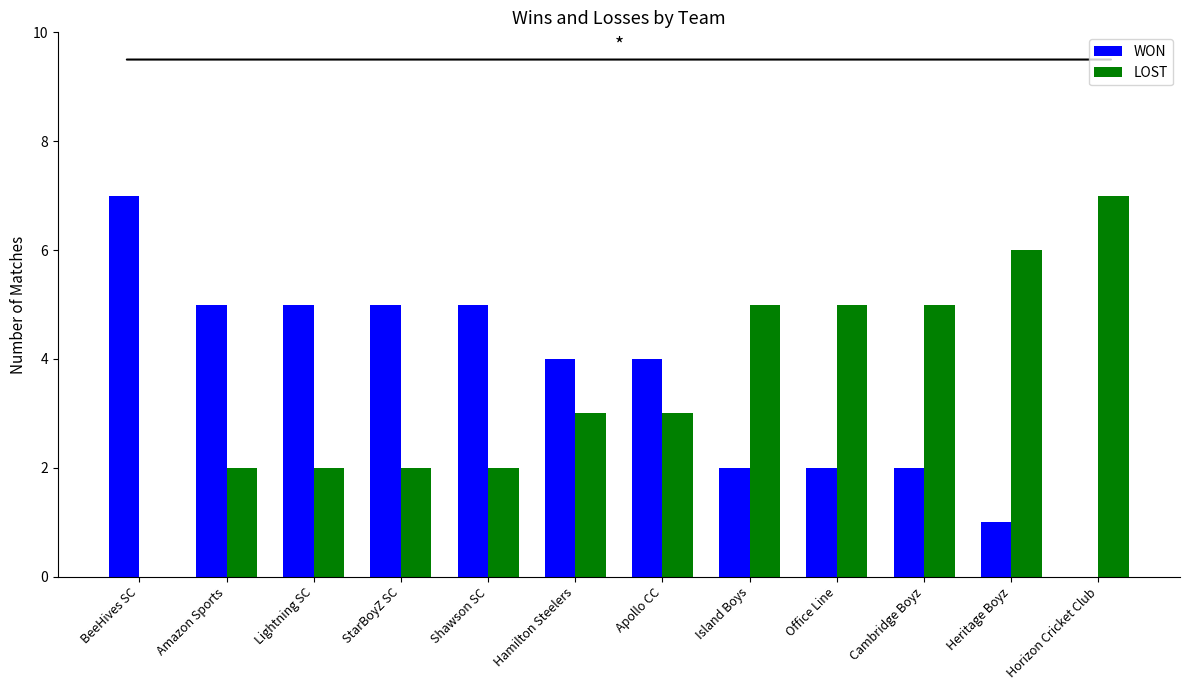

Reading left to right, what are all the values shown in this chart?

WON: 7	5	5	5	5	4	4	2	2	2	1	0
LOST: 0	2	2	2	2	3	3	5	5	5	6	7